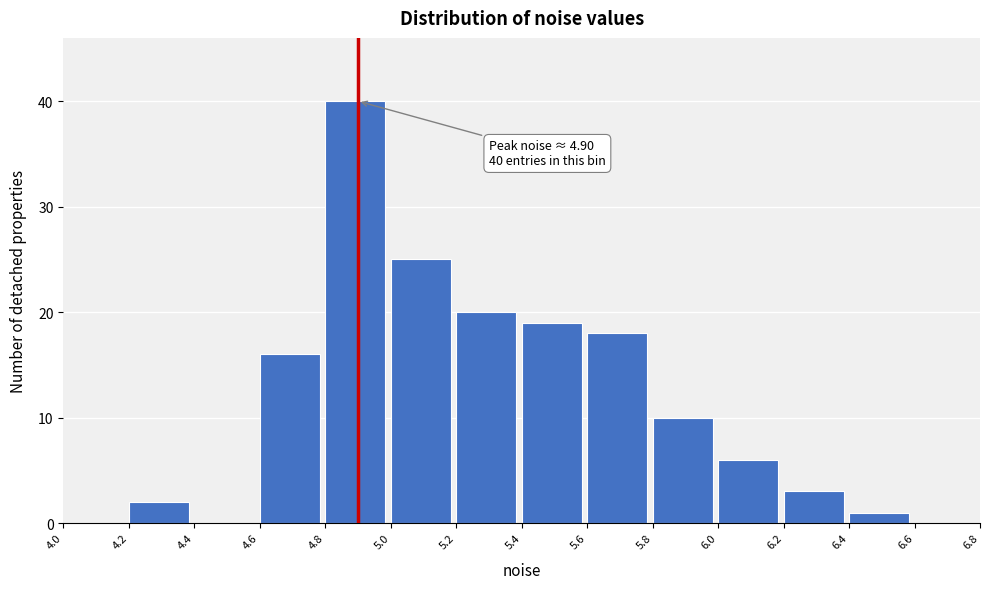

Which range on the x-axis has the tallest bar?

4.8 to 5.0